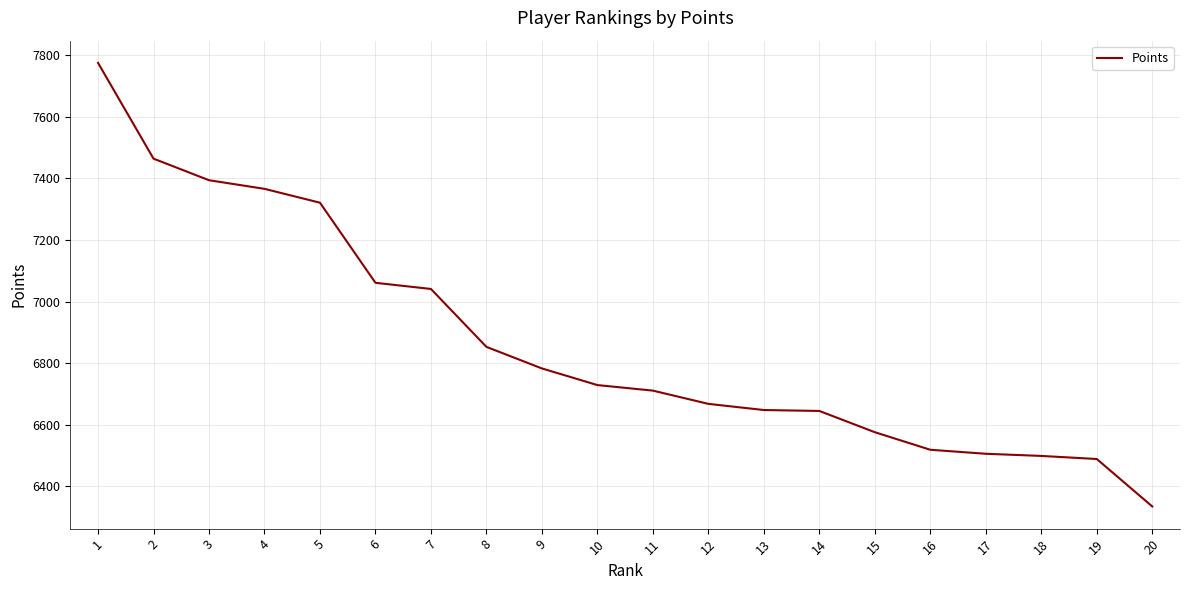

What is the difference between the maximum and minimum values?

1440